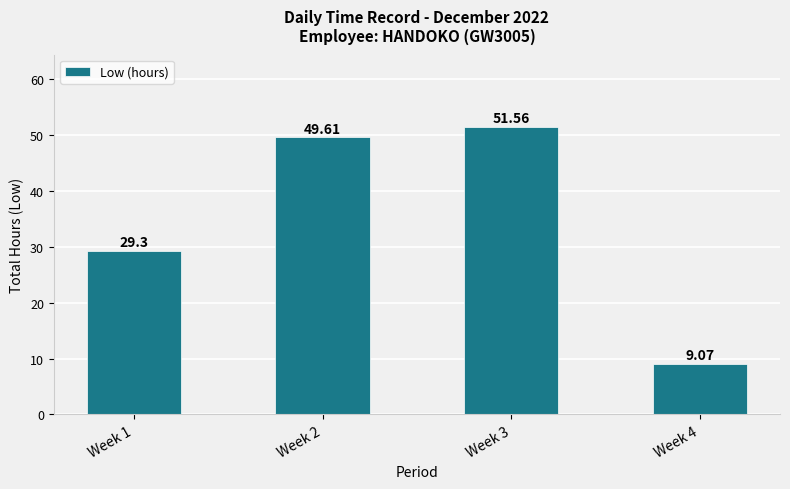

Read the value at Week 4.

9.1